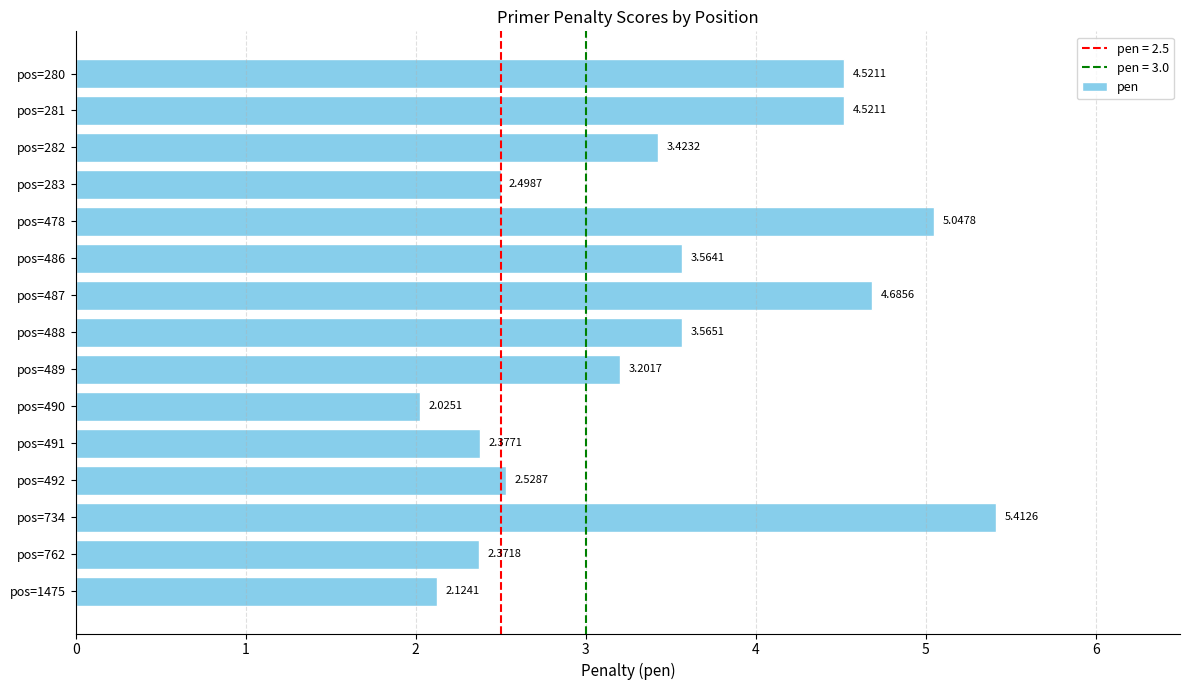

What is the difference between the second highest and second lowest values?

2.9